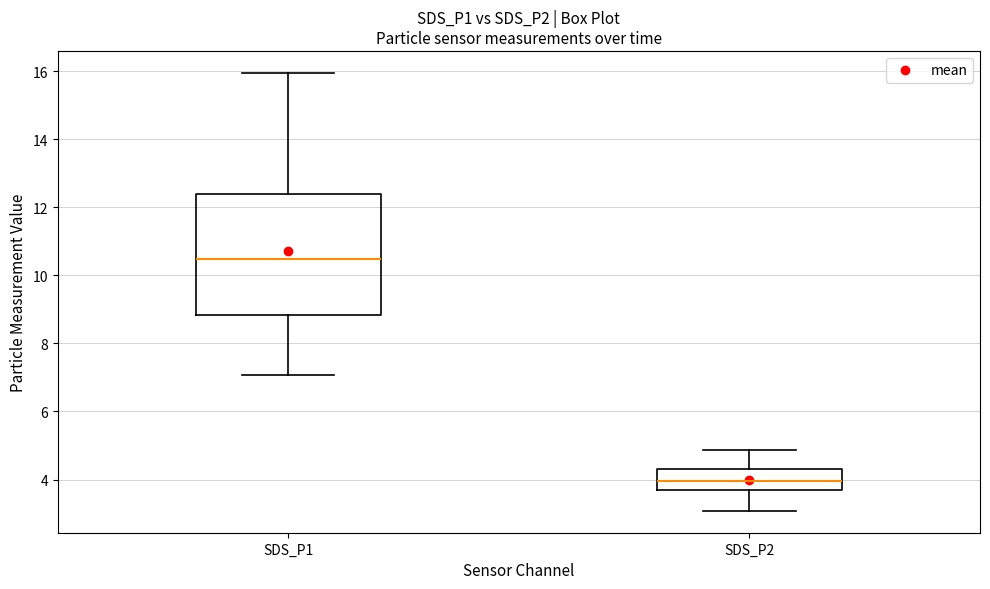

Reading left to right, read every box against the y-axis: the position of its median line, the range the box covers, and the ends of its whiskers. The values are not printed on the chart, so give them approximately, as read against the axis.

SDS_P1: median 10.4, box 8.8 to 12.4, whiskers 7.0 to 16.0
SDS_P2: median 4.0, box 3.6 to 4.4, whiskers 3.0 to 4.8